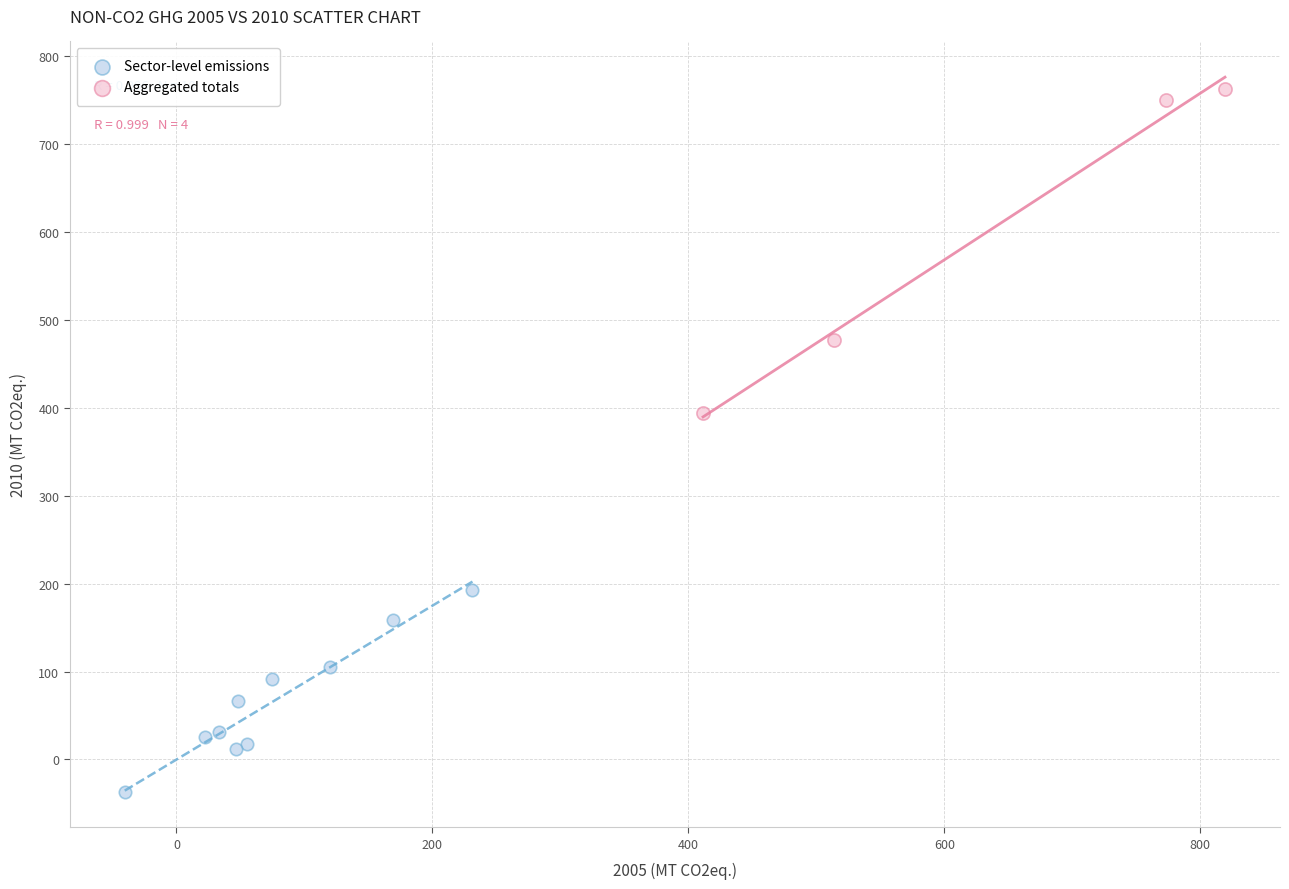

Which series has the largest Y range (max minus min)?

Aggregated totals